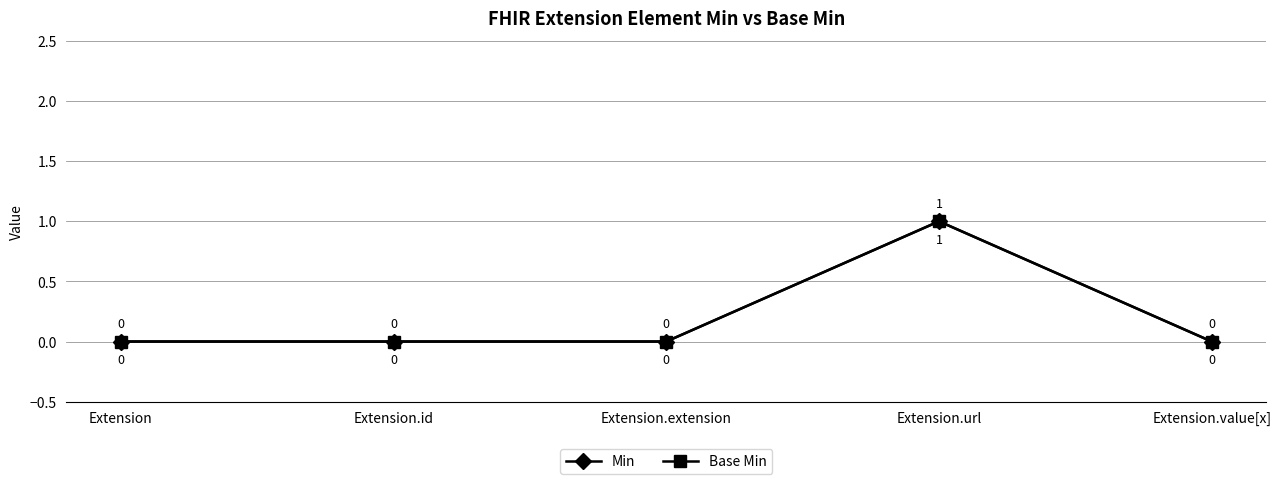

Does the chart have visible grid lines?

Yes